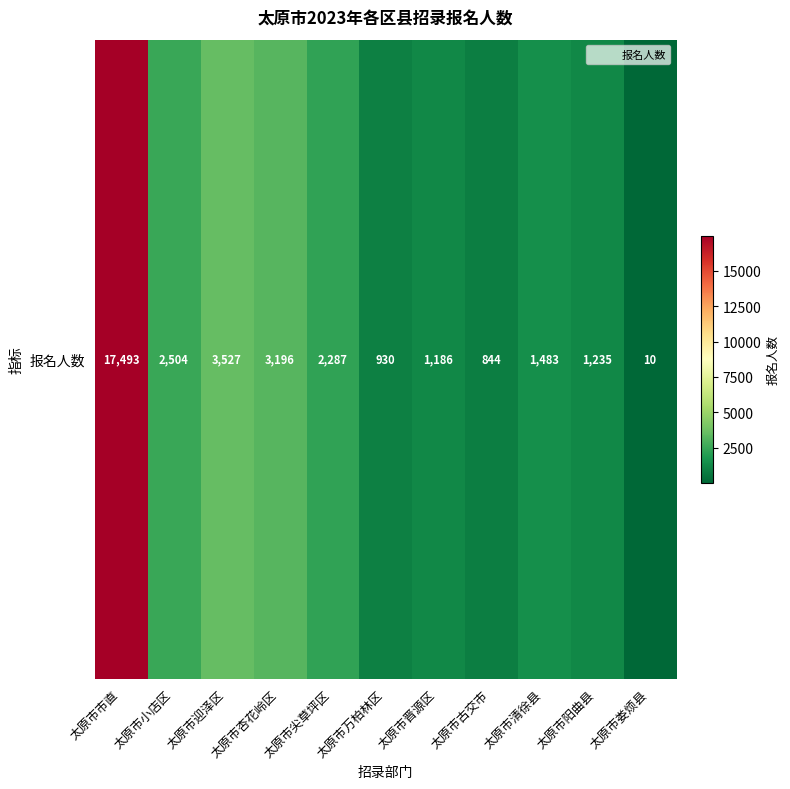

What is the greatest value displayed?

17493